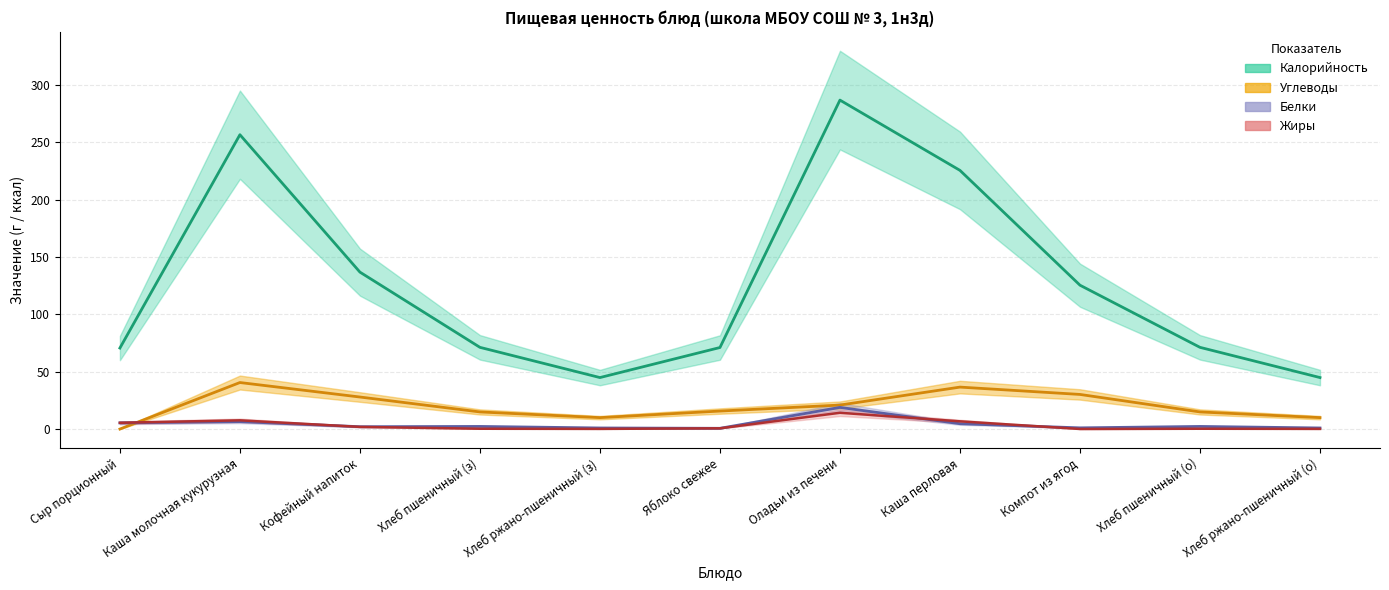

What is the greatest value displayed?

286.6